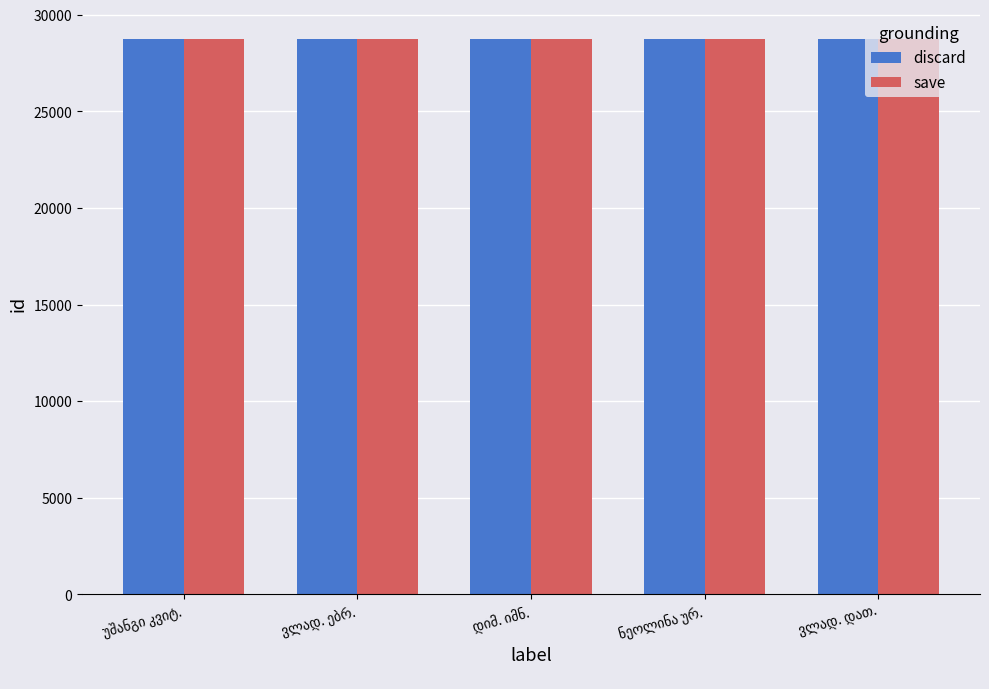

What is the lowest value of the discard series?

28742